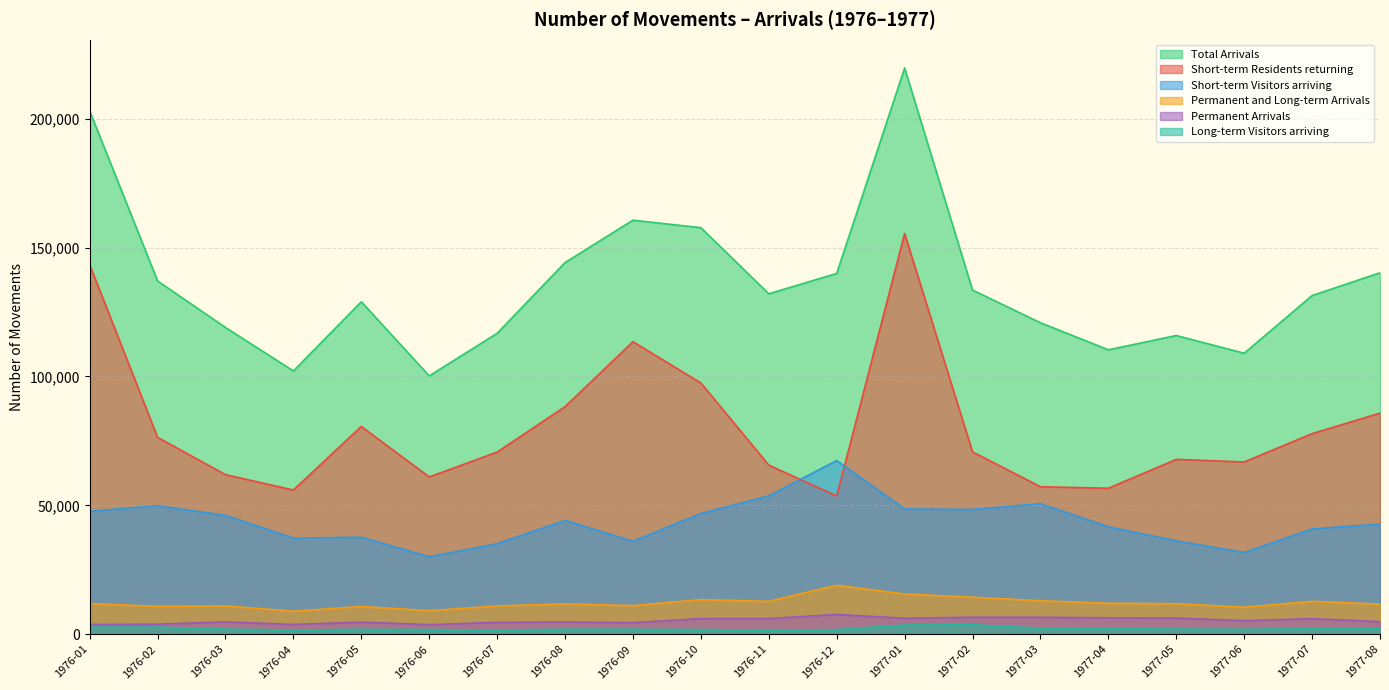

At which category does Permanent Arrivals reach its first local valley?

1976-04